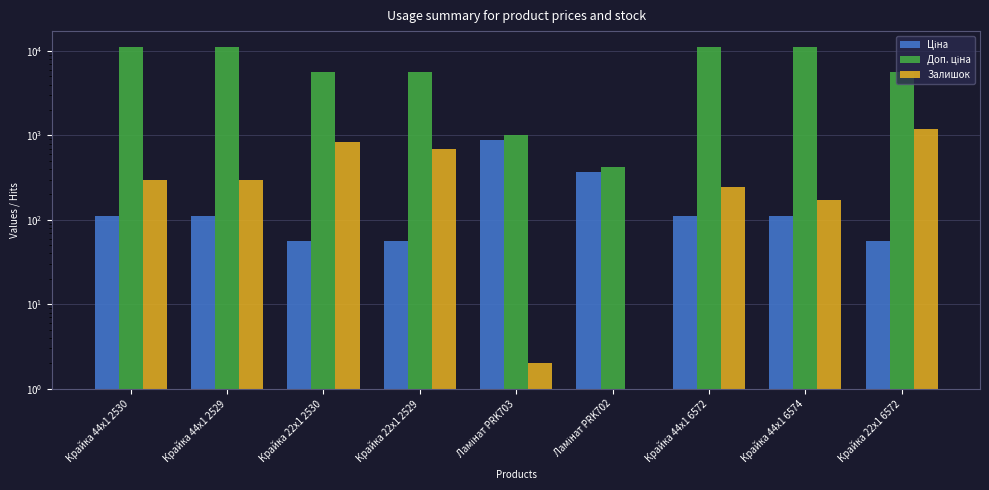

What is the label of the 9th bar from the left?

Крайка 22x1 6572